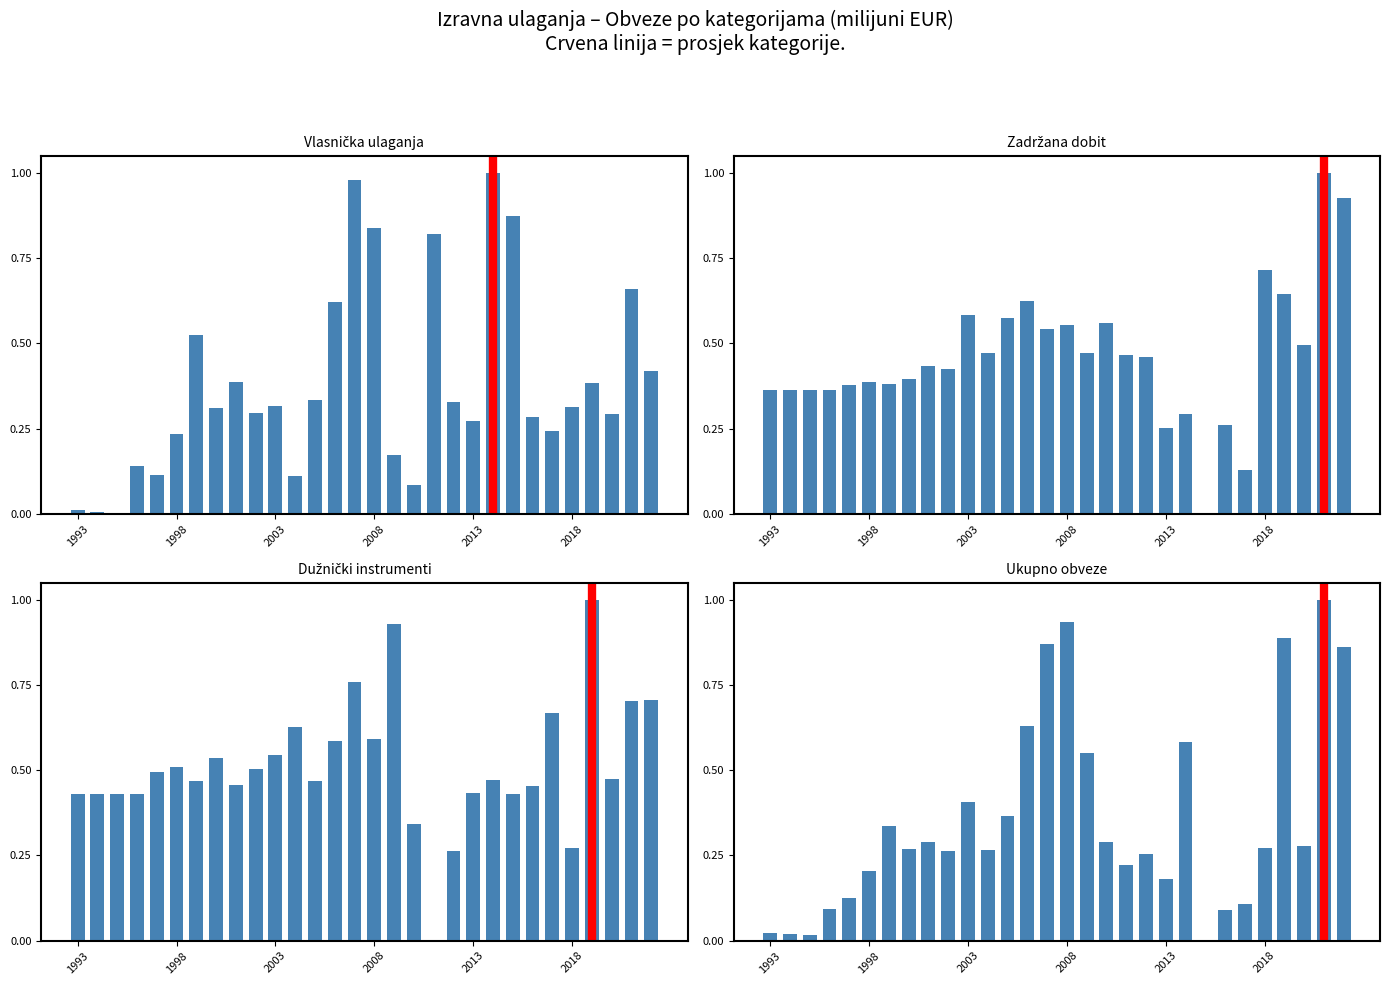

Reading right to left, transcribe all the data shown in this chart.

vlasnička: 0.4	0.7	0.3	0.4	0.3	0.2	0.3	0.9	1.0	0.3	0.3	0.8	0.1	0.2	0.8	1.0	0.6	0.3	0.1	0.3	0.3	0.4	0.3	0.5	0.2	0.1	0.1	0.0	0.0	0.0
zadržana_dobit: 0.9	1.0	0.5	0.6	0.7	0.1	0.3	0.0	0.3	0.3	0.5	0.5	0.6	0.5	0.6	0.5	0.6	0.6	0.5	0.6	0.4	0.4	0.4	0.4	0.4	0.4	0.4	0.4	0.4	0.4
dužnički: 0.7	0.7	0.5	1.0	0.3	0.7	0.5	0.4	0.5	0.4	0.3	0.0	0.3	0.9	0.6	0.8	0.6	0.5	0.6	0.5	0.5	0.5	0.5	0.5	0.5	0.5	0.4	0.4	0.4	0.4
ukupno: 0.9	1.0	0.3	0.9	0.3	0.1	0.1	0.0	0.6	0.2	0.3	0.2	0.3	0.6	0.9	0.9	0.6	0.4	0.3	0.4	0.3	0.3	0.3	0.3	0.2	0.1	0.1	0.0	0.0	0.0